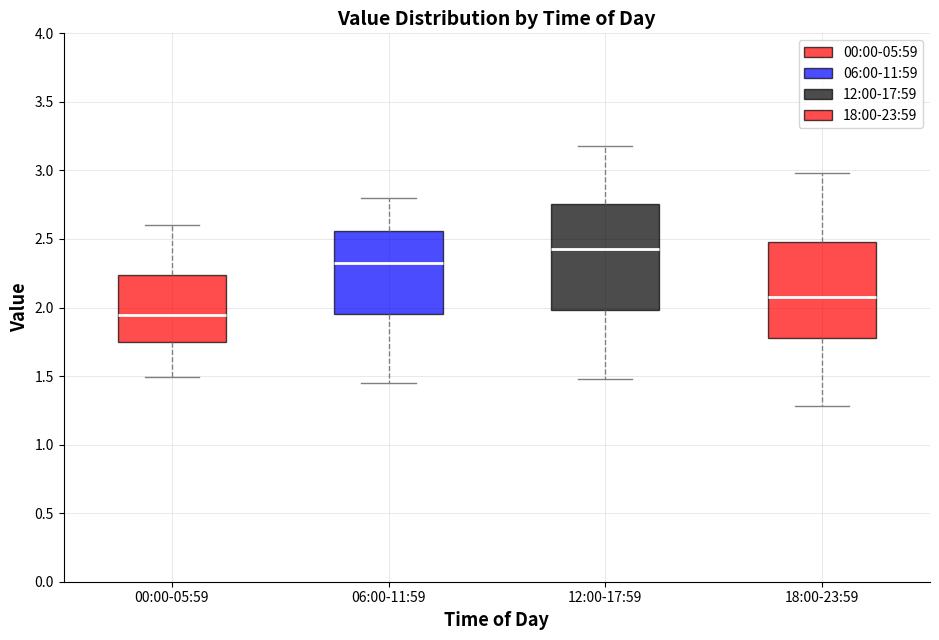

Which box is the tallest, from its lower edge to its upper edge?

12:00-17:59